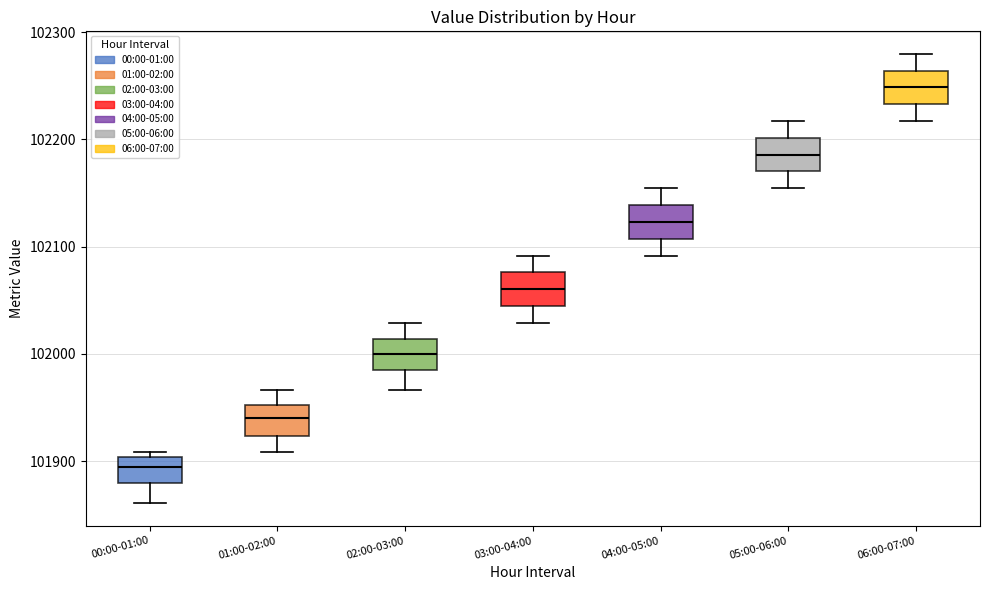

Reading left to right, read every box against the y-axis: the position of its median line, the range the box covers, and the ends of its whiskers. The values are not printed on the chart, so give them approximately, as read against the axis.

00:00-01:00: median 101890, box 101880 to 101900, whiskers 101860 to 101910
01:00-02:00: median 101940, box 101920 to 101950, whiskers 101910 to 101970
02:00-03:00: median 102000, box 101980 to 102010, whiskers 101970 to 102030
03:00-04:00: median 102060, box 102040 to 102080, whiskers 102030 to 102090
04:00-05:00: median 102120, box 102110 to 102140, whiskers 102090 to 102150
05:00-06:00: median 102190, box 102170 to 102200, whiskers 102150 to 102220
06:00-07:00: median 102250, box 102230 to 102260, whiskers 102220 to 102280